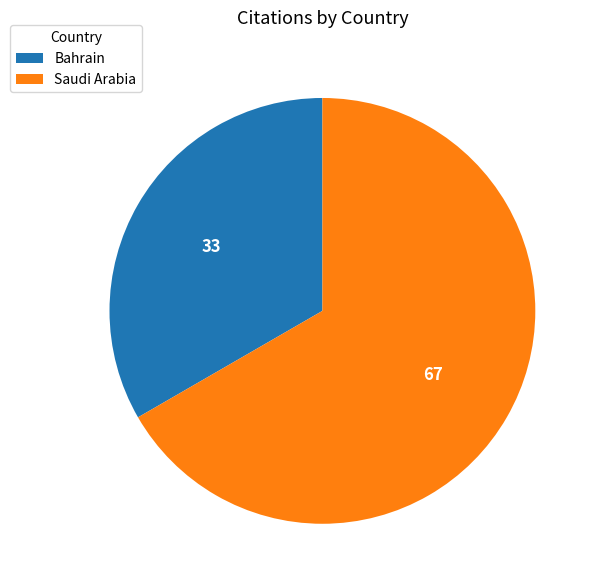

Which has a higher value, Saudi Arabia or Bahrain?

Saudi Arabia